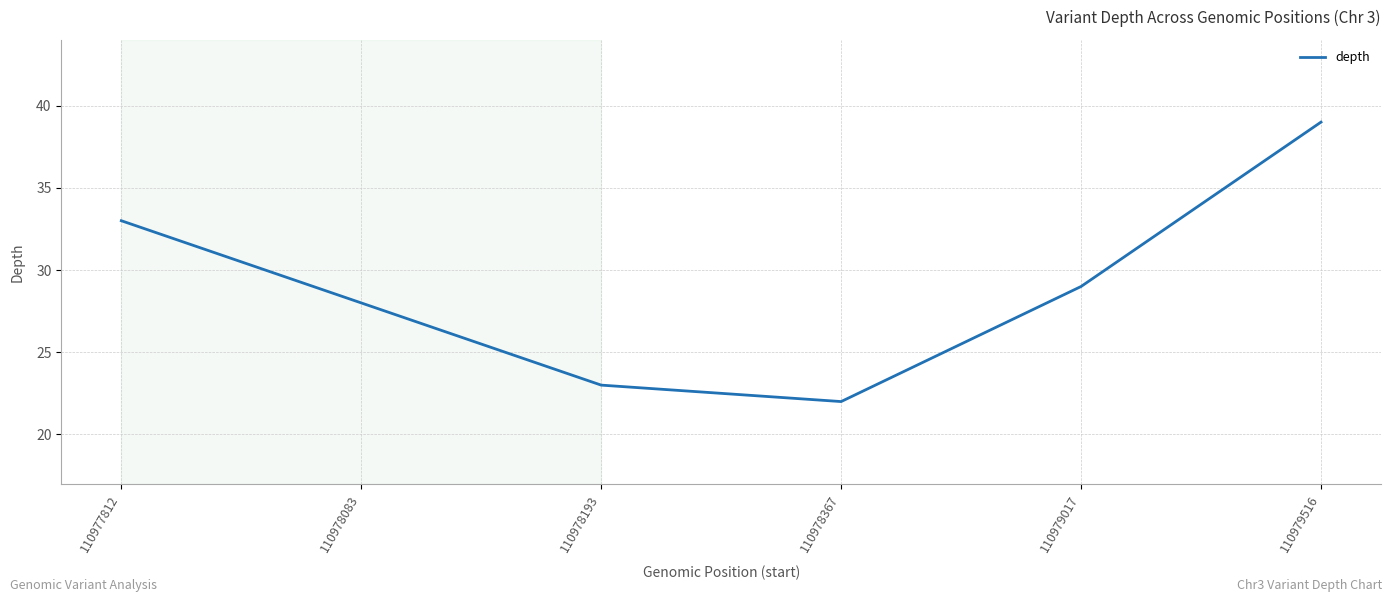

True or false: the data shows 22 at 110978367.

True